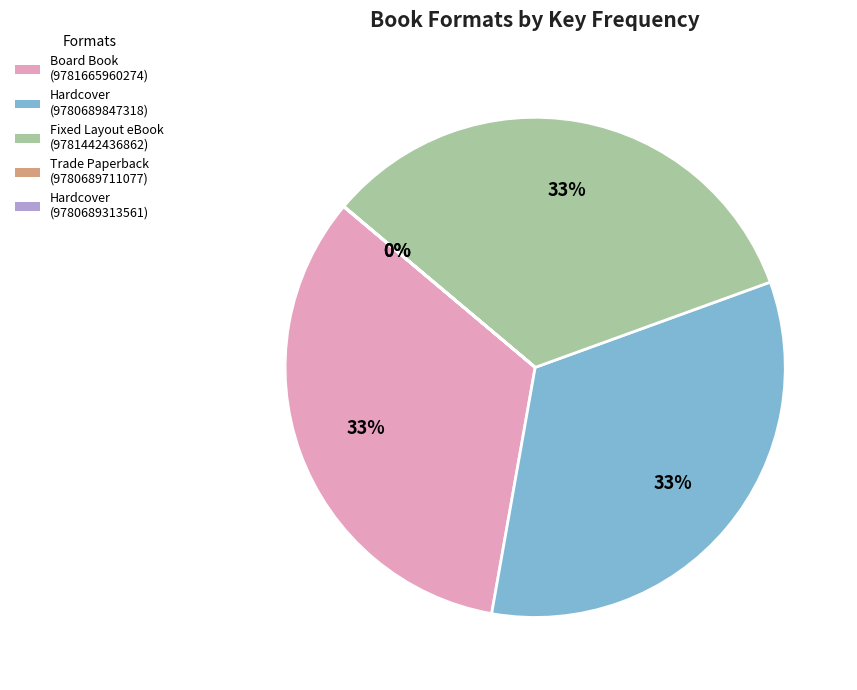

Combined, do Hardcover (9780689847318) and Fixed Layout eBook (9781442436862) account for over 50%?

Yes